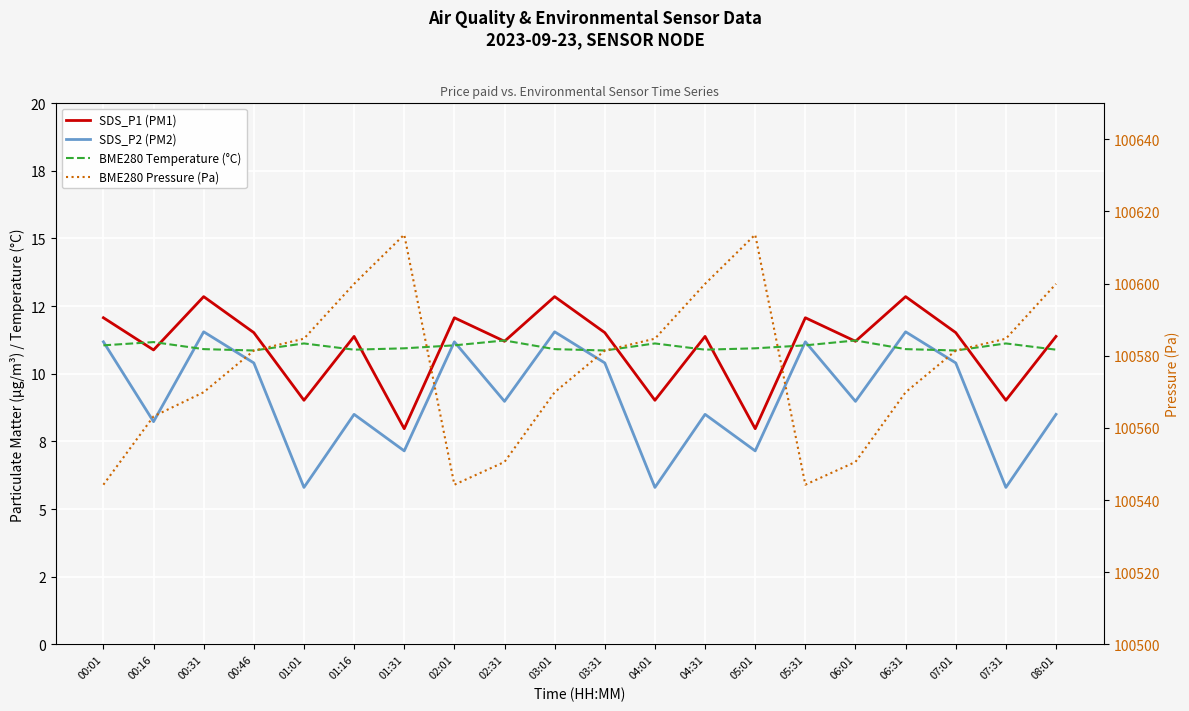

Which series has the largest total across all categories?

BME280 Pressure (Pa)